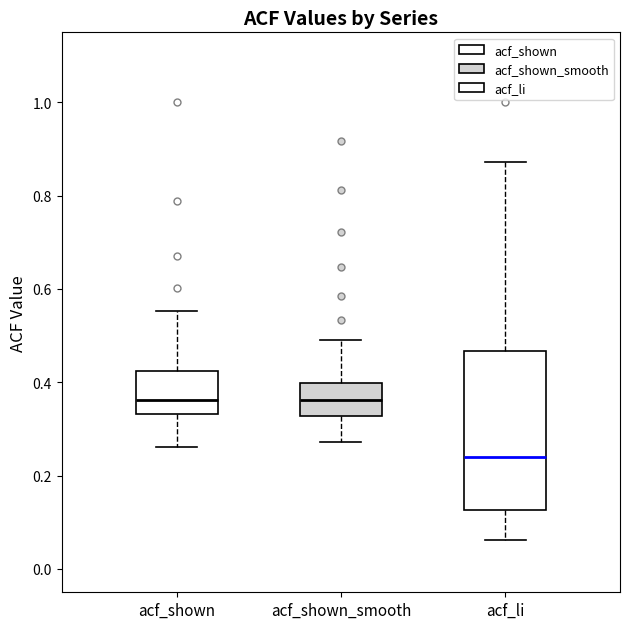

Reading left to right, transcribe this box plot: for each box, give where its median line is, the range the box spans, and where its two whiskers end, as read against the y-axis. The values are not printed on the chart, so give them approximately, as read against the axis.

acf_shown: median 0.36, box 0.34 to 0.42, whiskers 0.26 to 0.56
acf_shown_smooth: median 0.36, box 0.32 to 0.40, whiskers 0.28 to 0.50
acf_li: median 0.24, box 0.12 to 0.46, whiskers 0.06 to 0.88